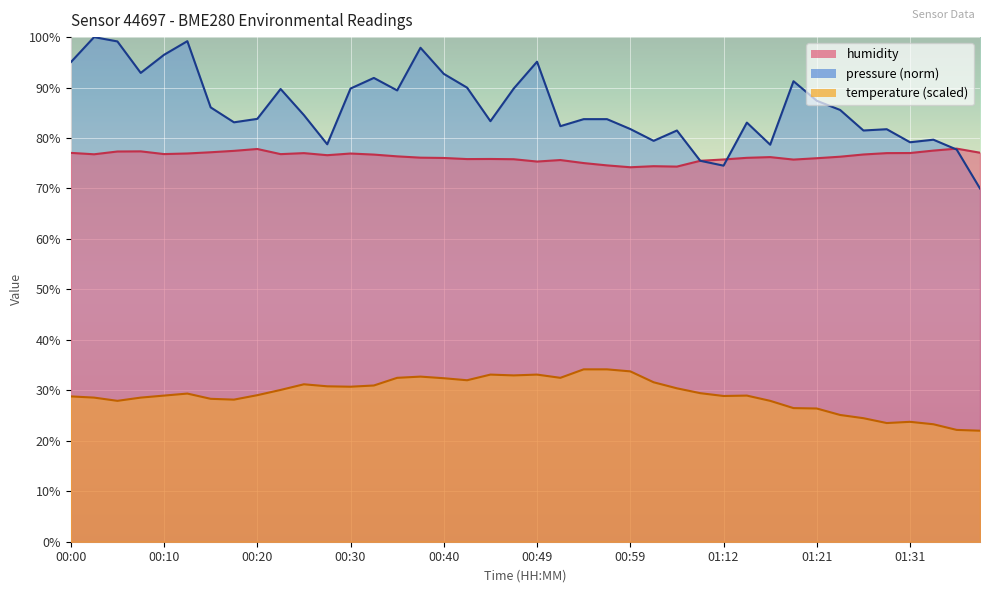

What value does the humidity series have at 01:07?

74.3